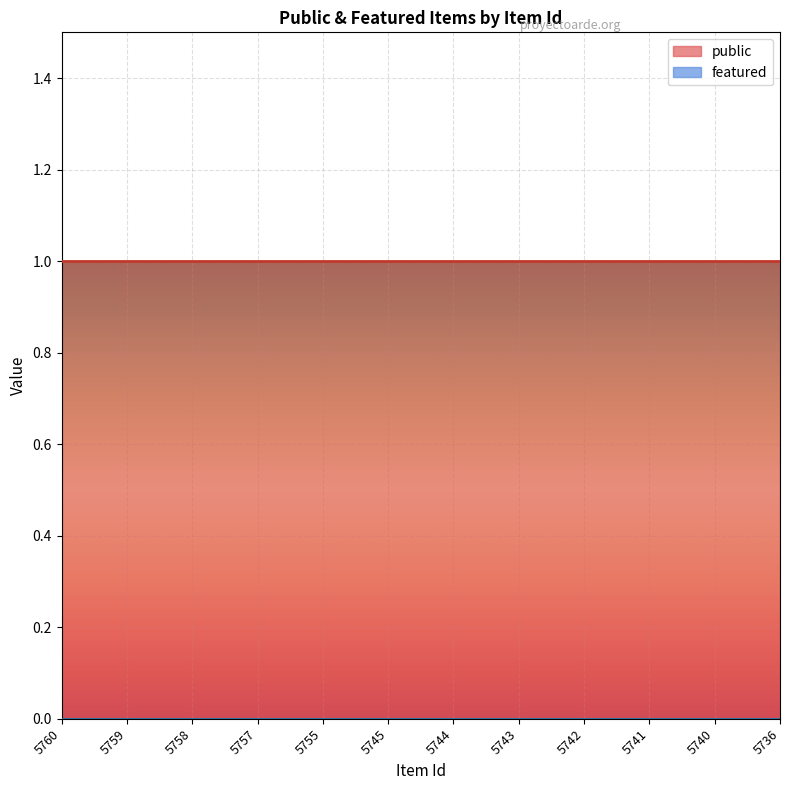

True or false: featured and public cross at least once.

False